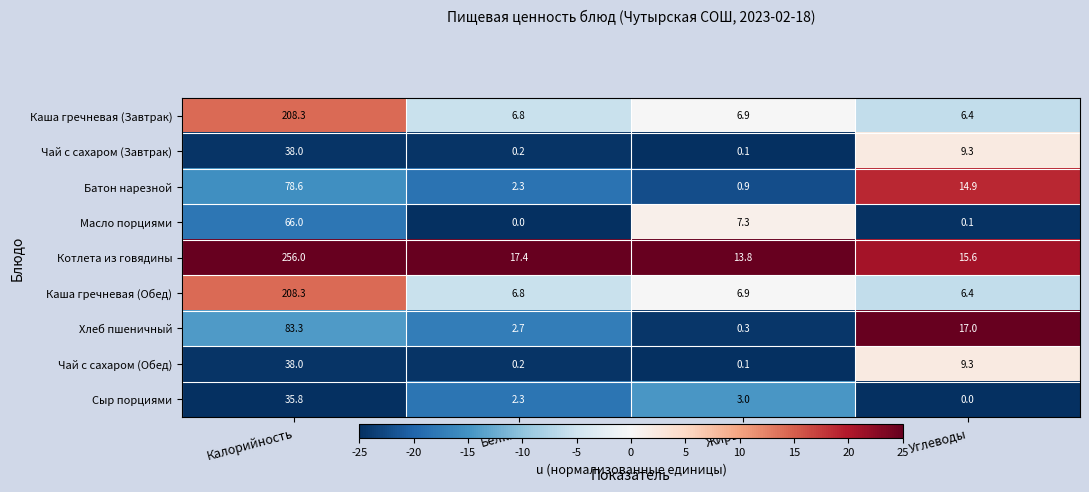

Which series has the widest spread of values?

Котлета из говядины